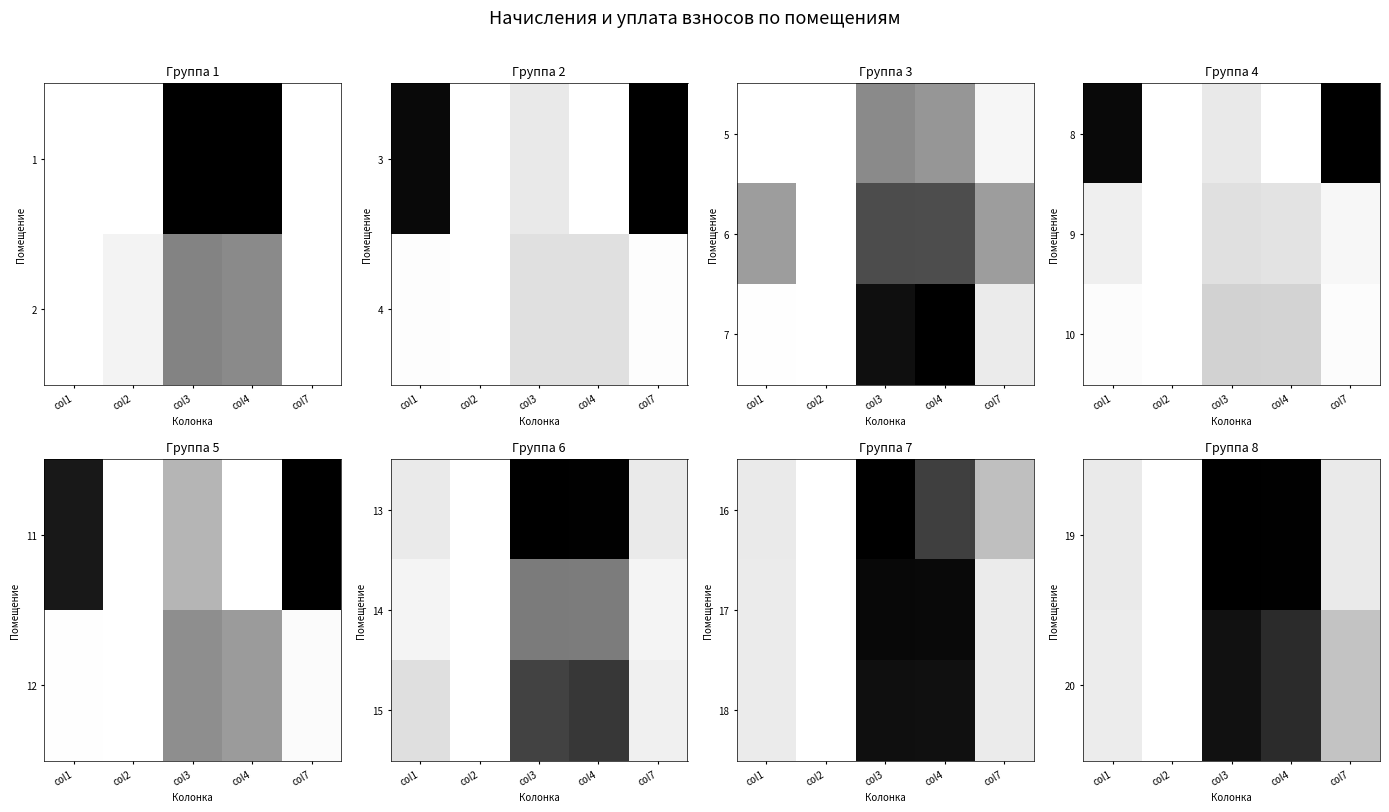

What is the spread (max minus min) of values at col1?

20.2